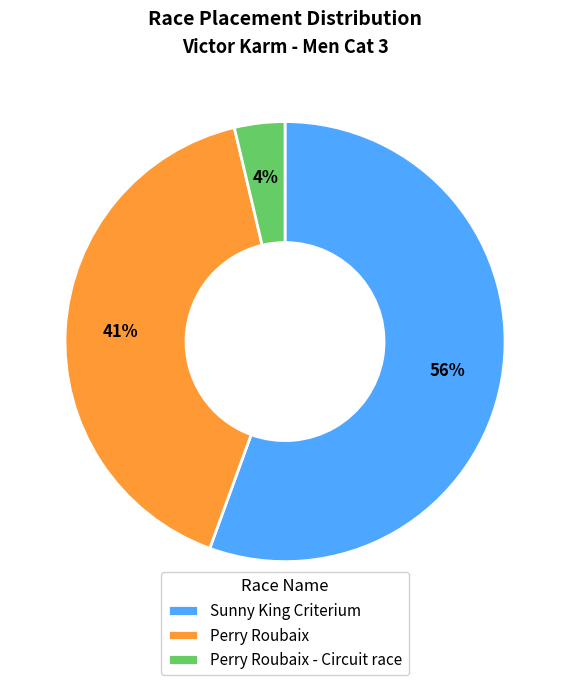

Is it true that Perry Roubaix - Circuit race is 18% of the pie?

False